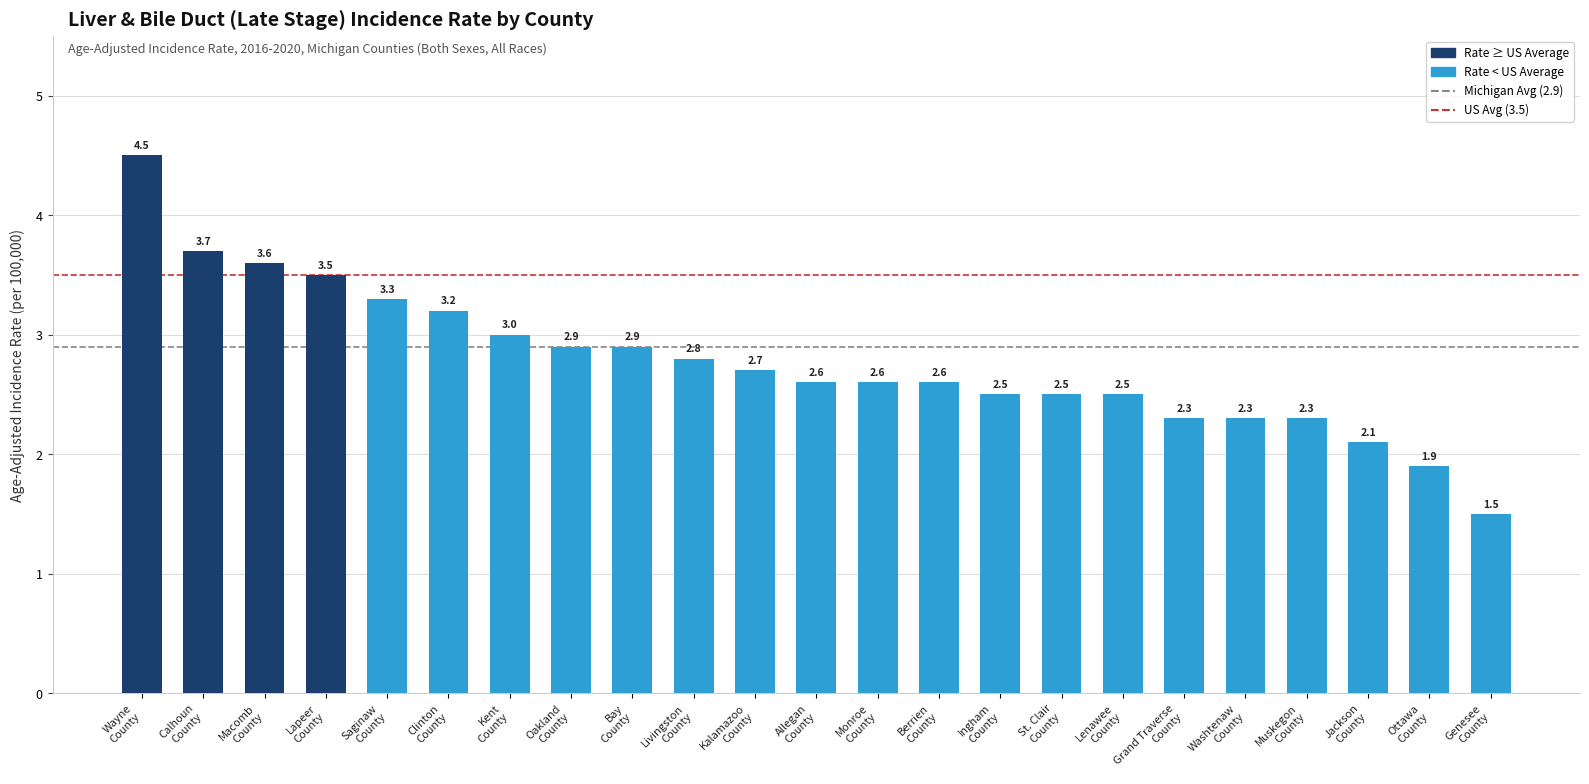

How many data points does each series have?

23